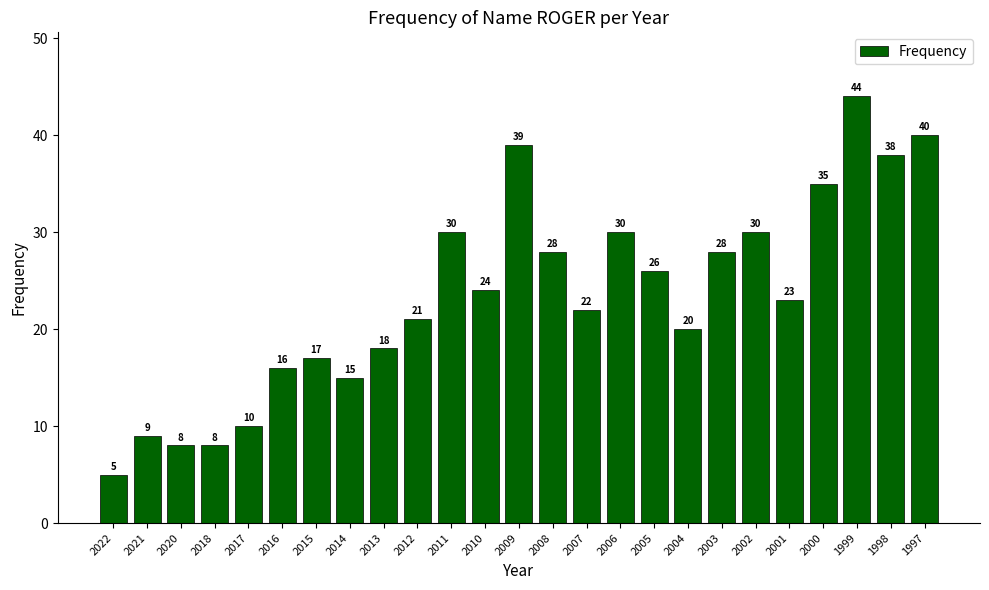

Does the chart contain any negative values?

No